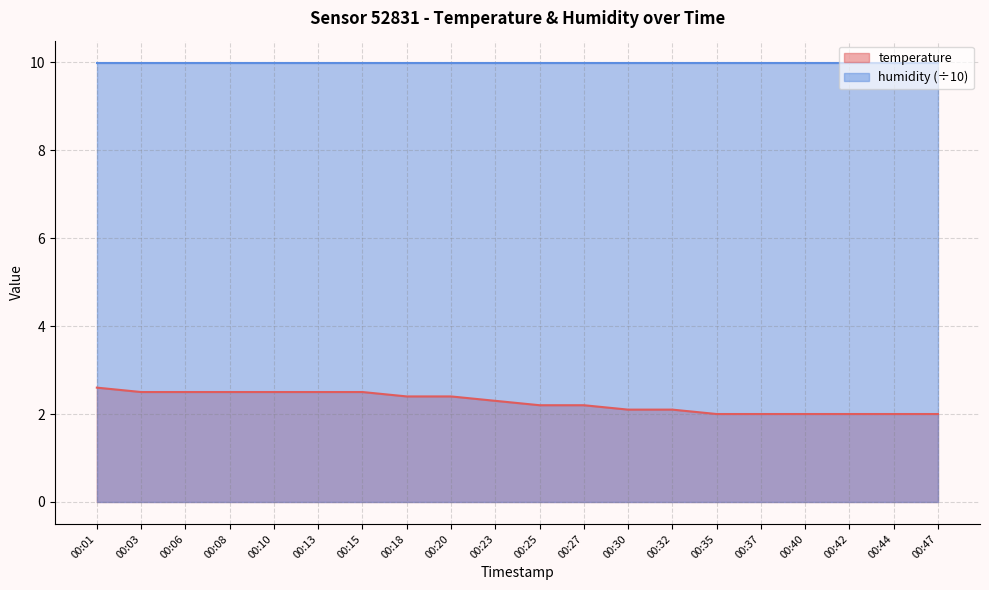

What is the sum of the values at 00:06 and 00:15?

5.0